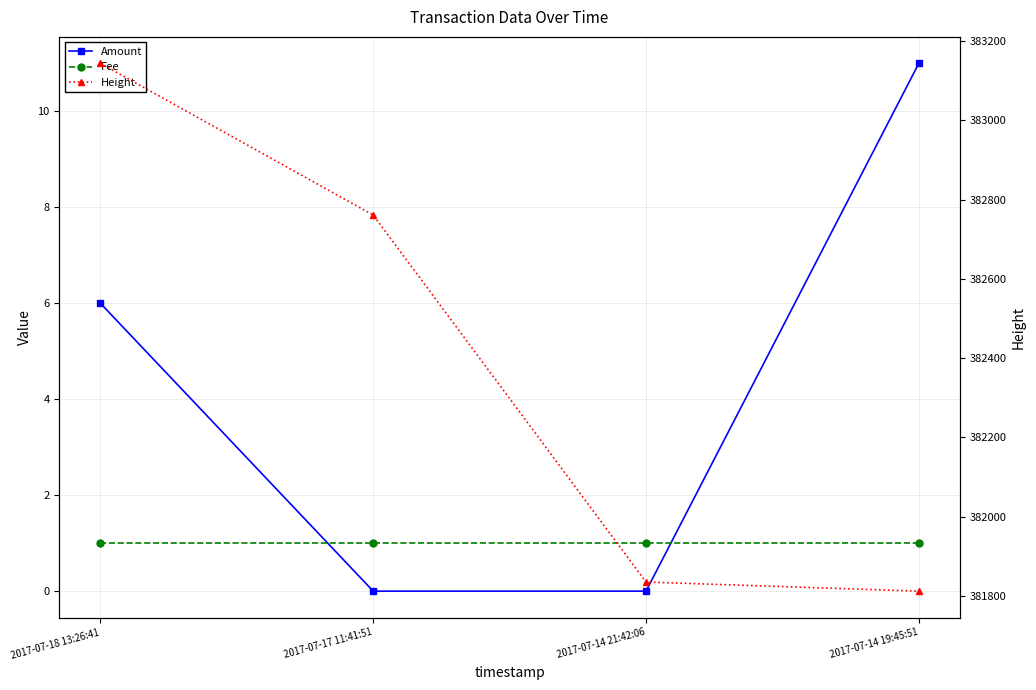

At which label does Height reach its minimum?

2017-07-14 19:45:51